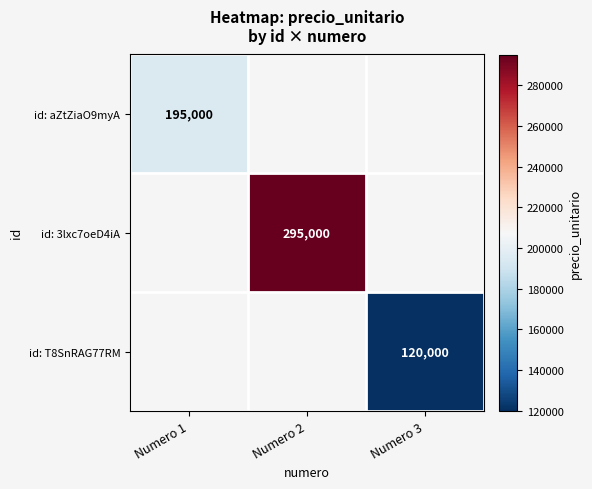

The value of id: aZtZiaO9myA at Numero 1 is 322444. True or false?

False